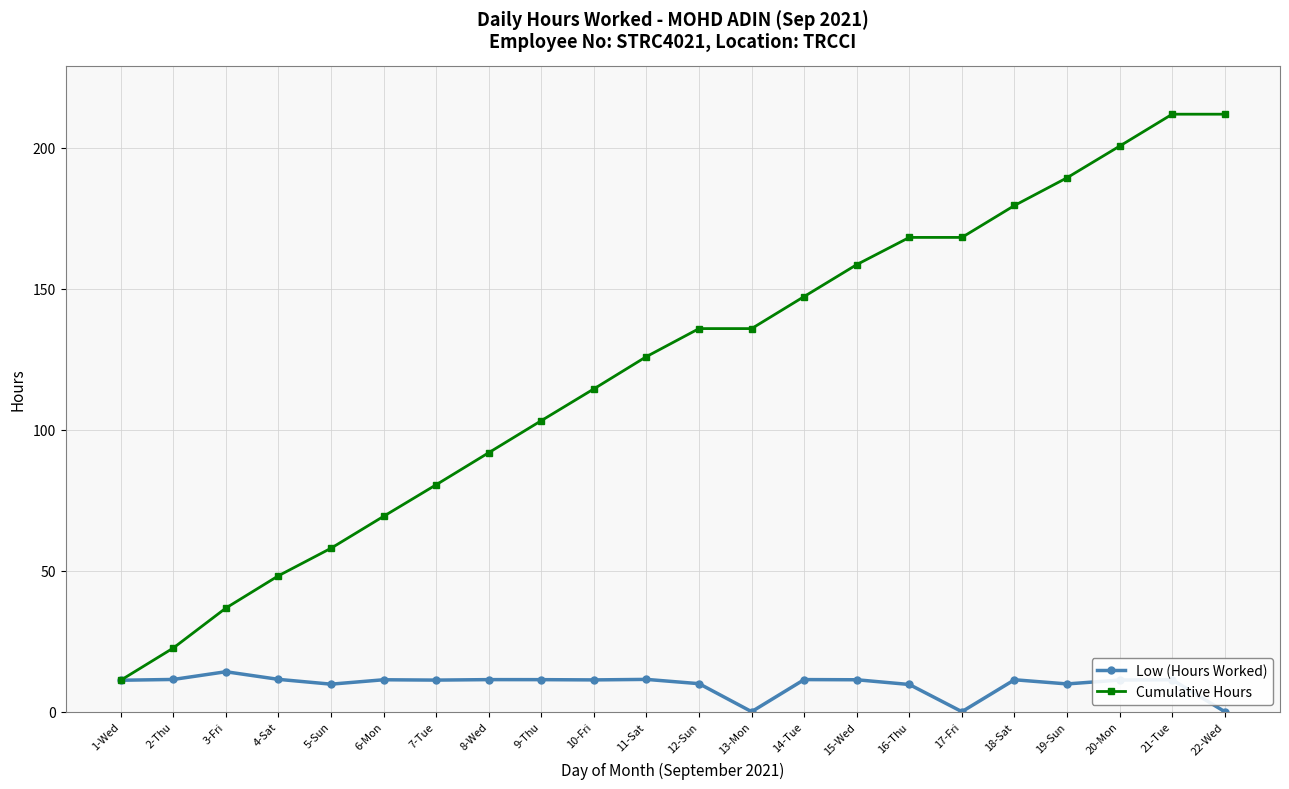

Is the value of Cumulative Hours at 9-Thu greater than the value of Low (Hours Worked) at 6-Mon?

Yes